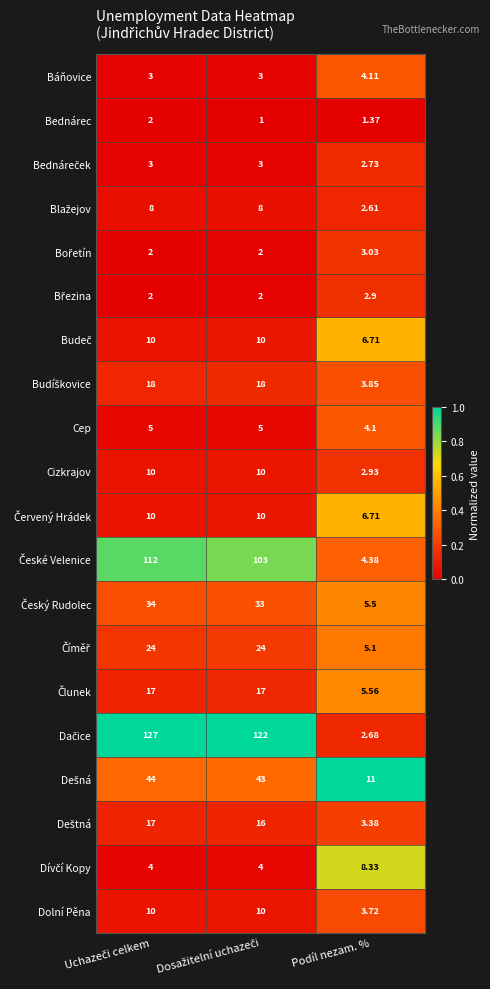

Which series has the largest total across all categories?

Dačice